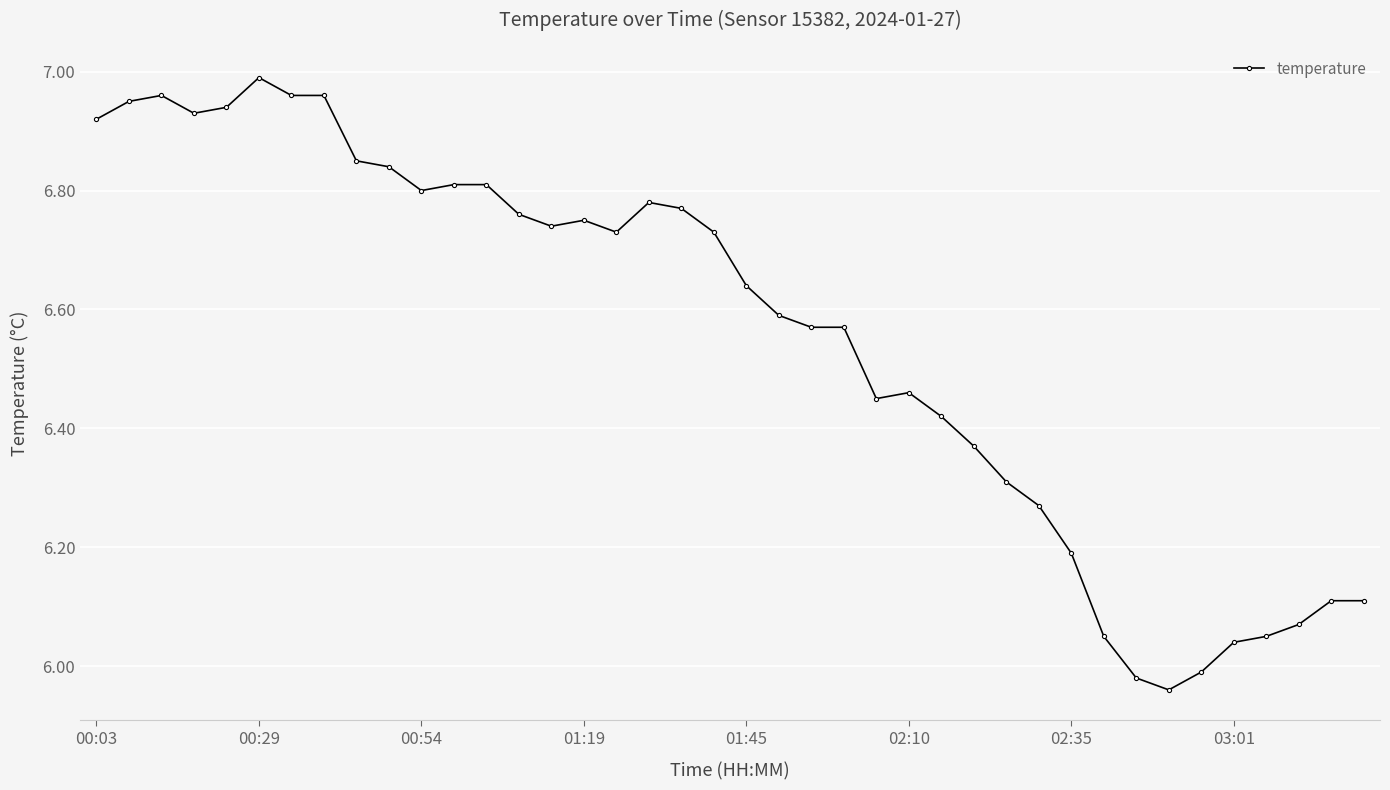

How many values are below 6?

3